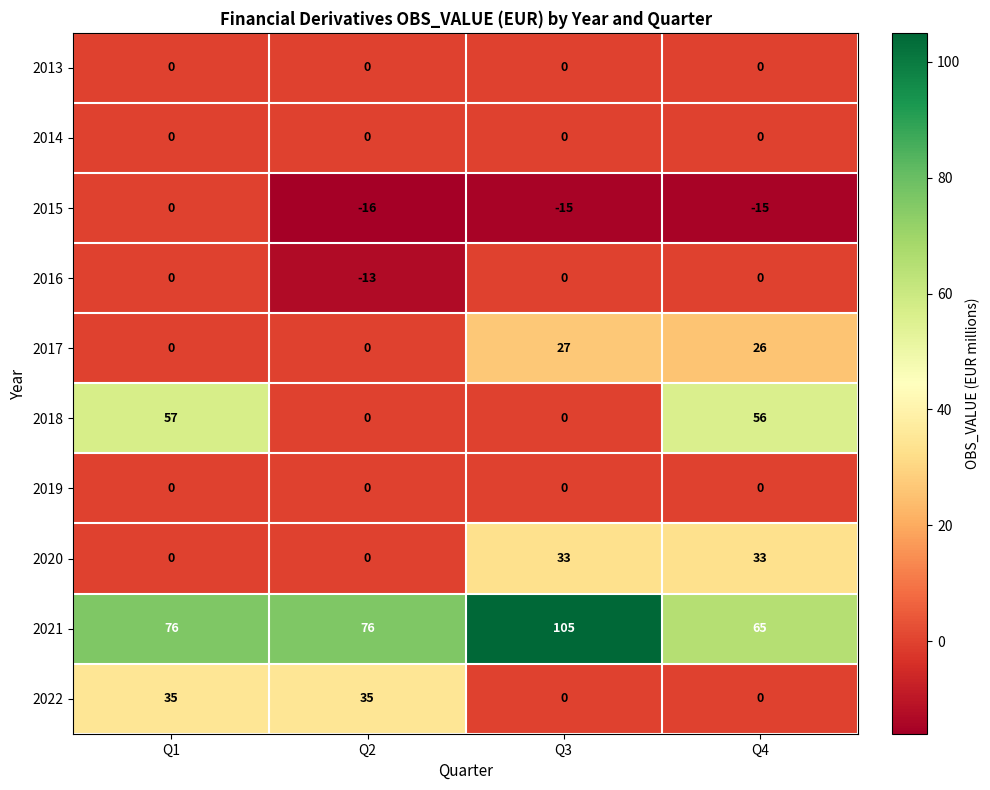

What is the minimum value shown in the chart?

-16